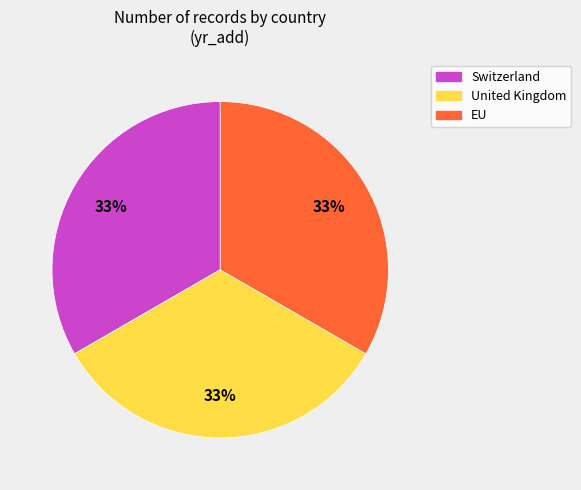

Is EU the majority of the pie?

No